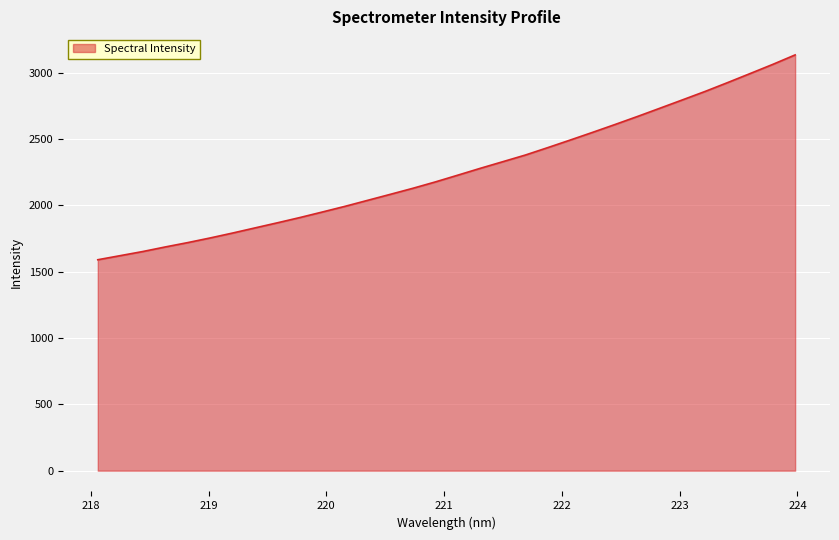

What is the smallest value displayed?

1589.5